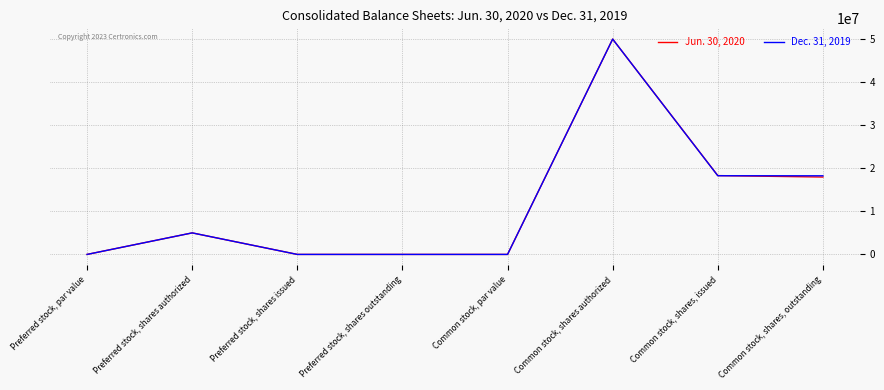

What is the total value across all series at Common stock, shares authorized?

100000000